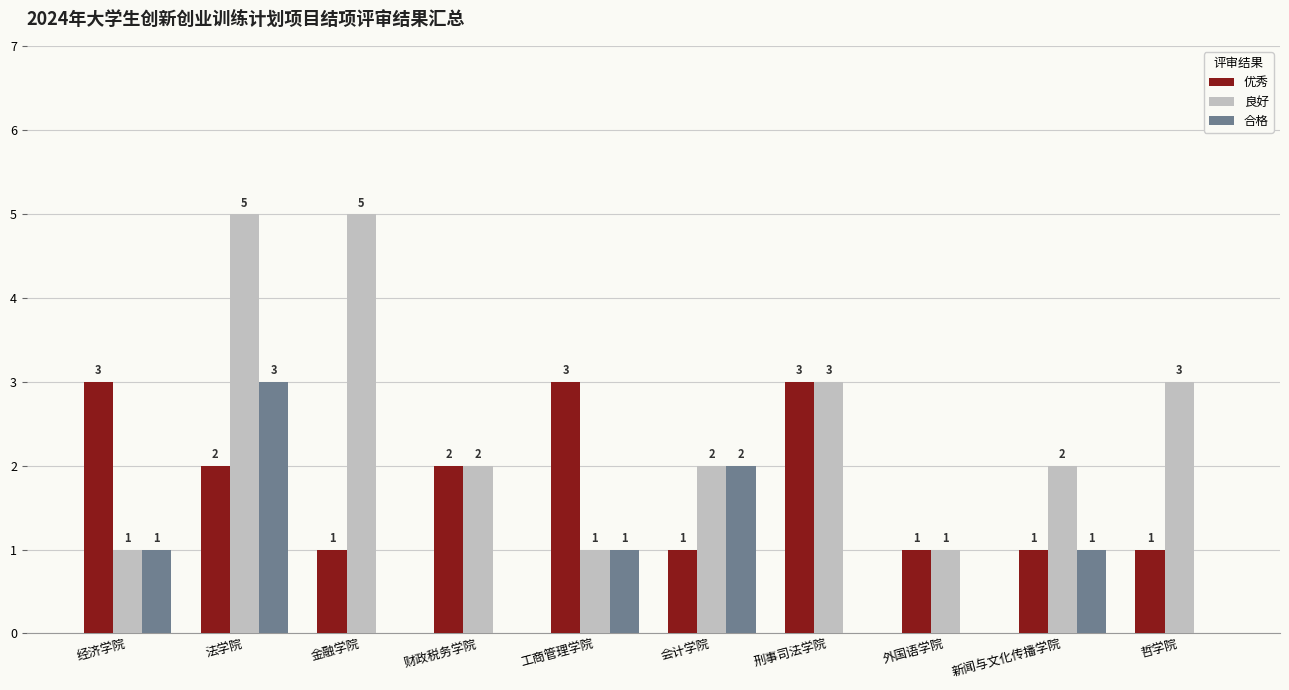

The value of 合格 at 刑事司法学院 is -1. True or false?

False